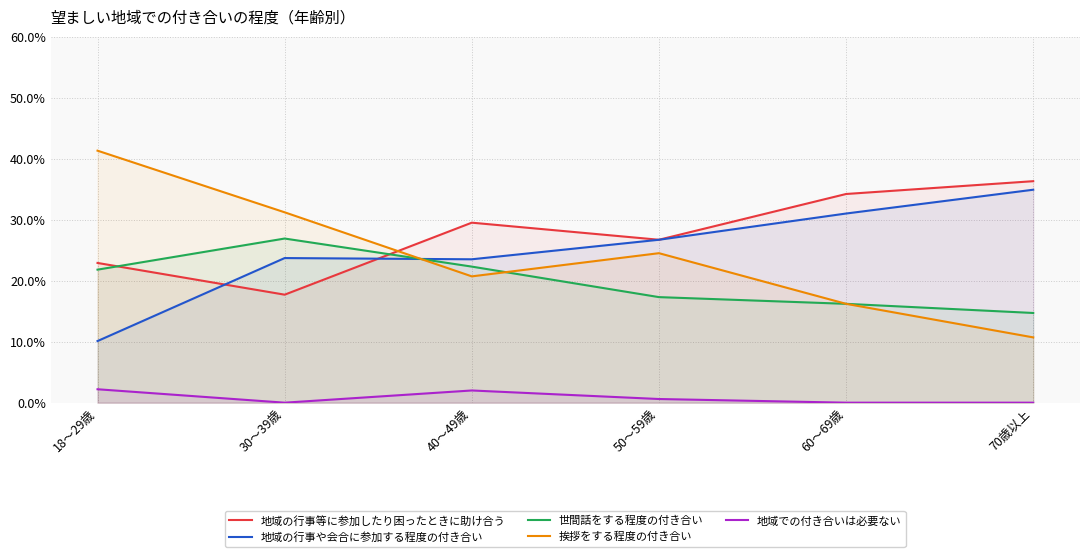

What is the difference between the highest and lowest values at 60～69歳?

34.2